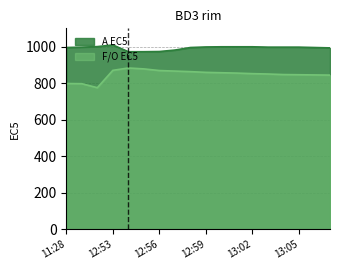

True or false: A EC5 and F/O EC5 intersect in this chart.

False